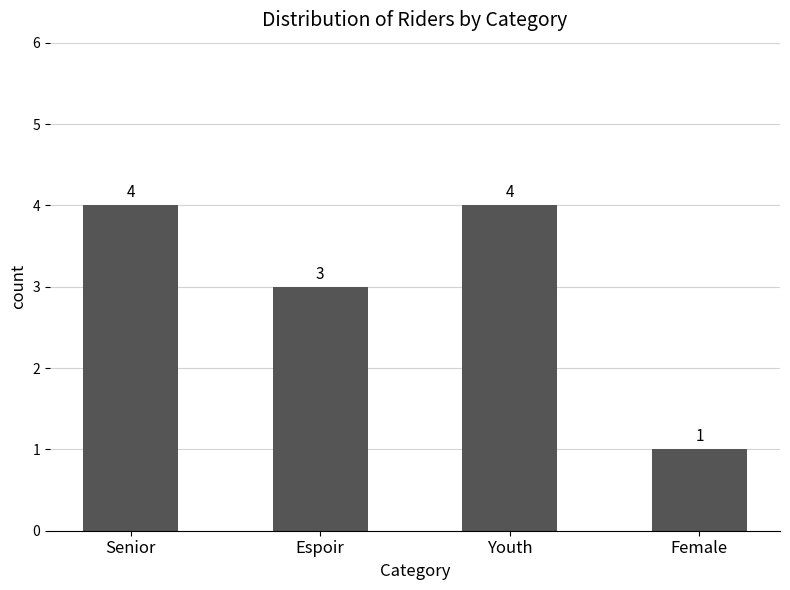

What is the sum of the values at Espoir and Senior?

7